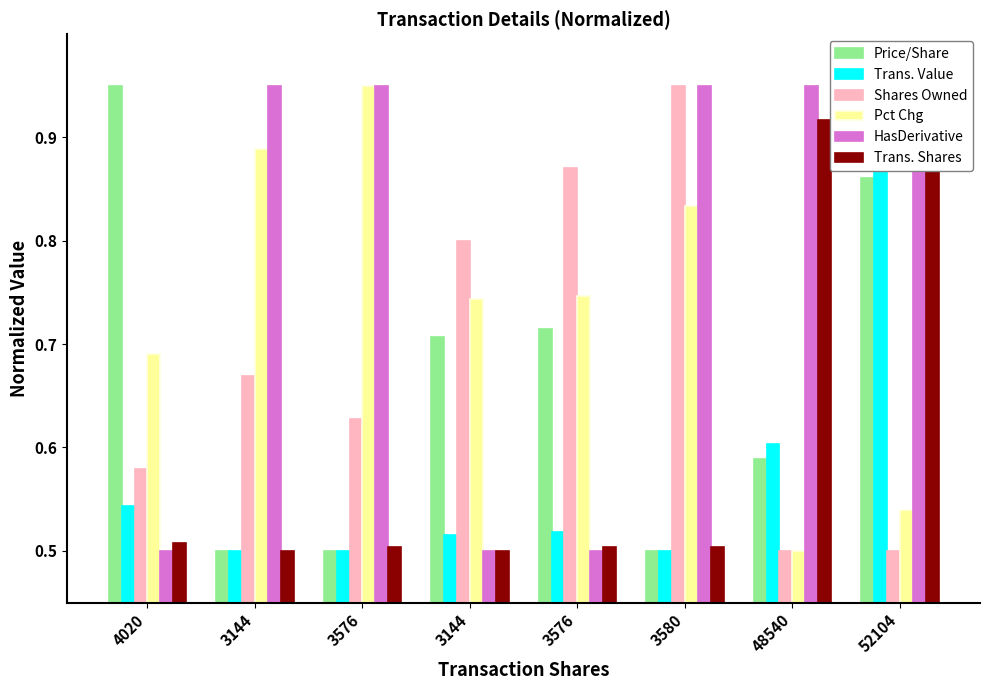

Which has a higher value, 52104 or 3576?

52104